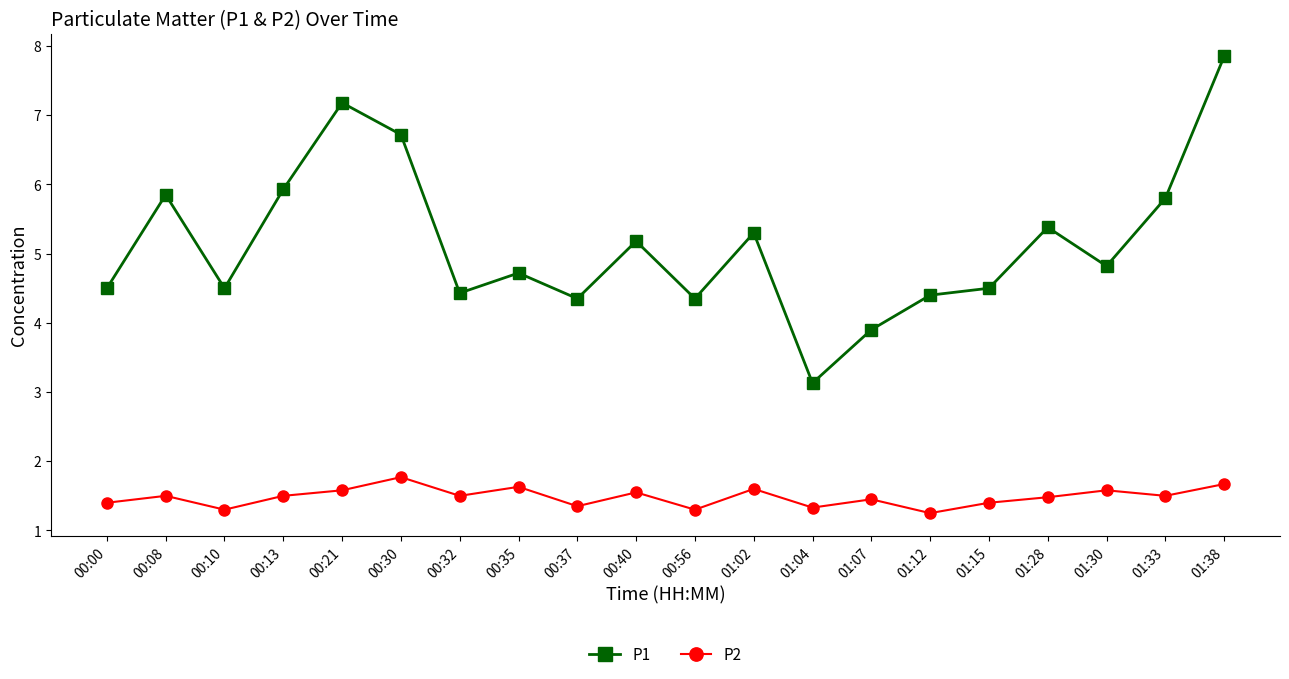

Which label corresponds to the largest value in the chart?

01:38